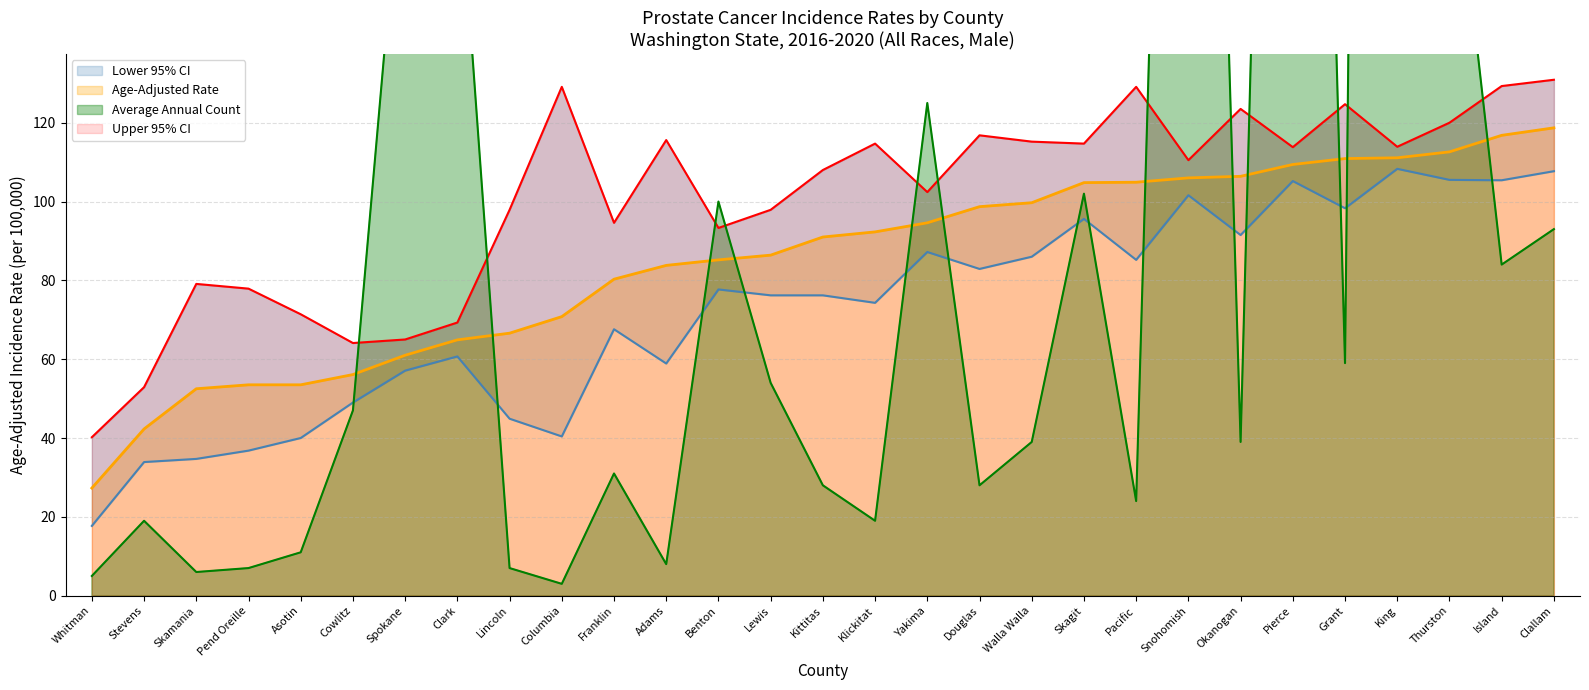

How many interior local valleys does the Average Annual Count series have?

9